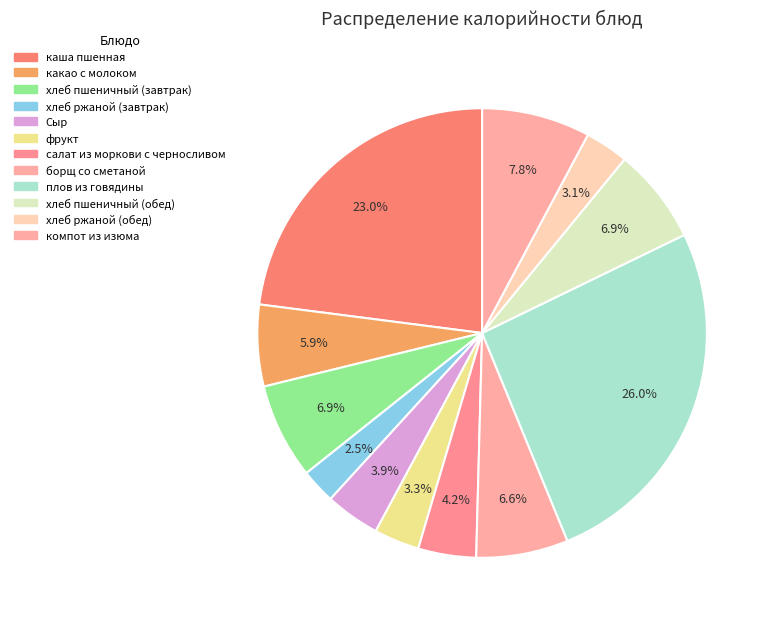

How many segments does this pie chart have?

12